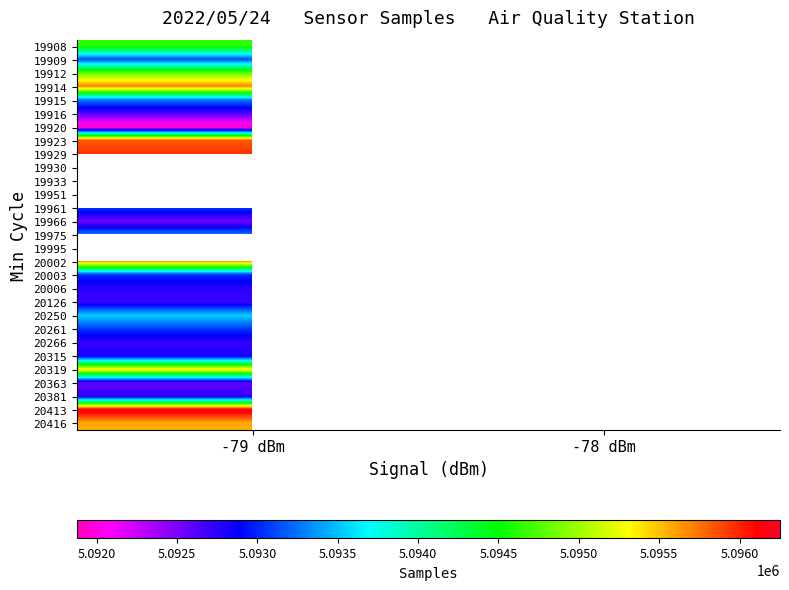

List the series in order of their peak value, highest first.

19929, 19930, 19951, 19995, 20413, 19923, 19914, 20002, 20416, 20319, 19912, 19908, 20250, 19975, 19915, 19909, 19961, 20261, 20003, 20315, 20006, 20381, 20266, 20126, 19916, 20363, 19966, 19933, 19920